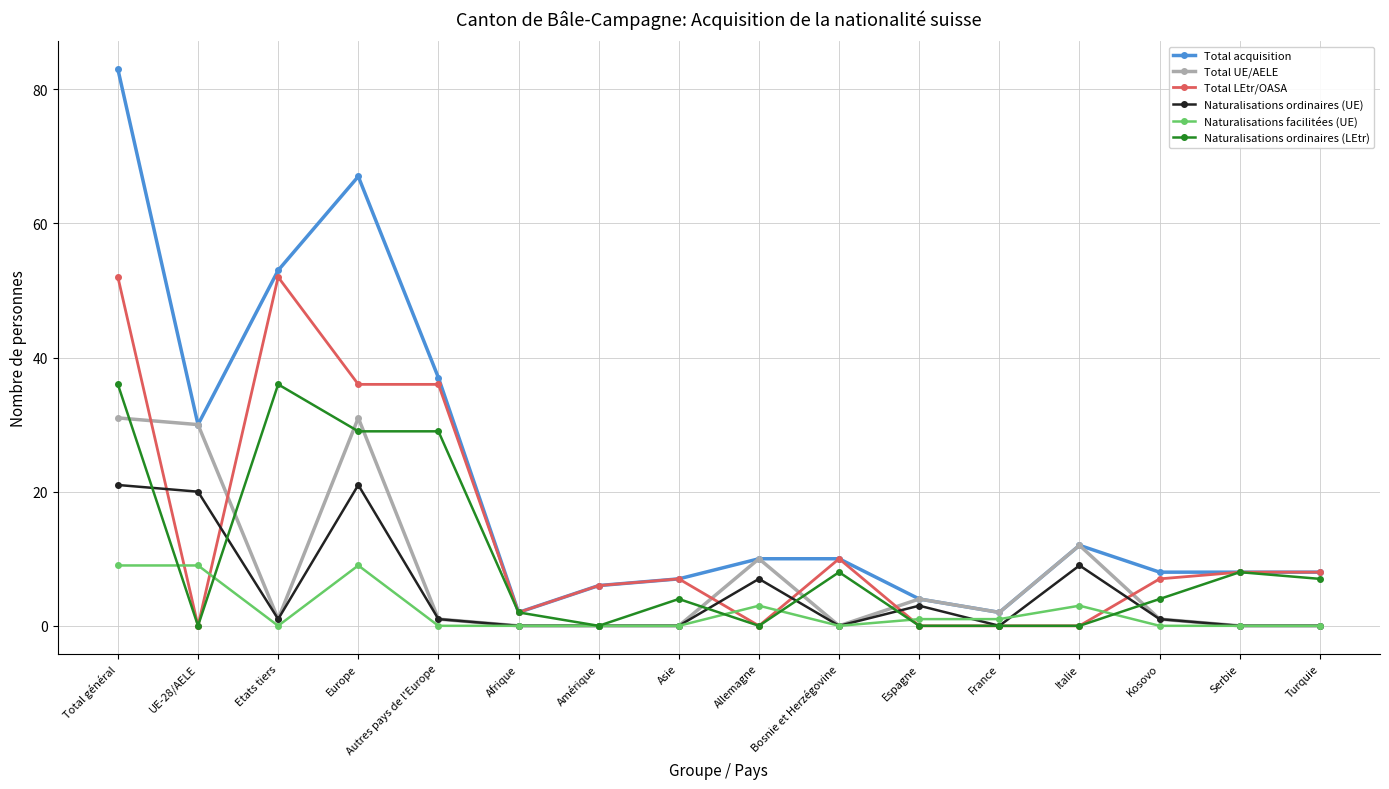

At which label is Total UE/AELE closest to 15?

Italie